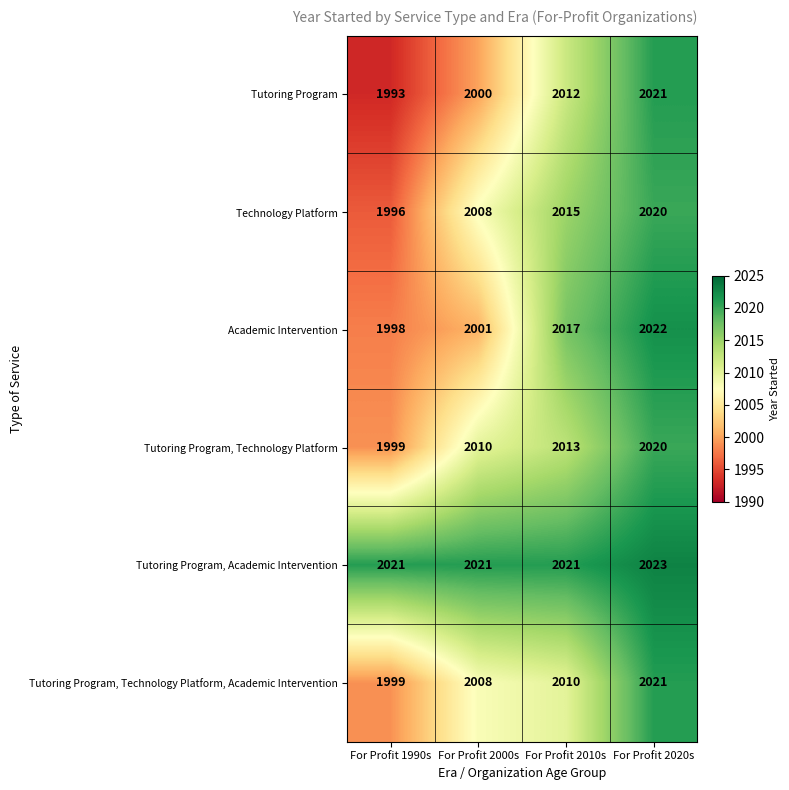

How many series are shown in this chart?

6